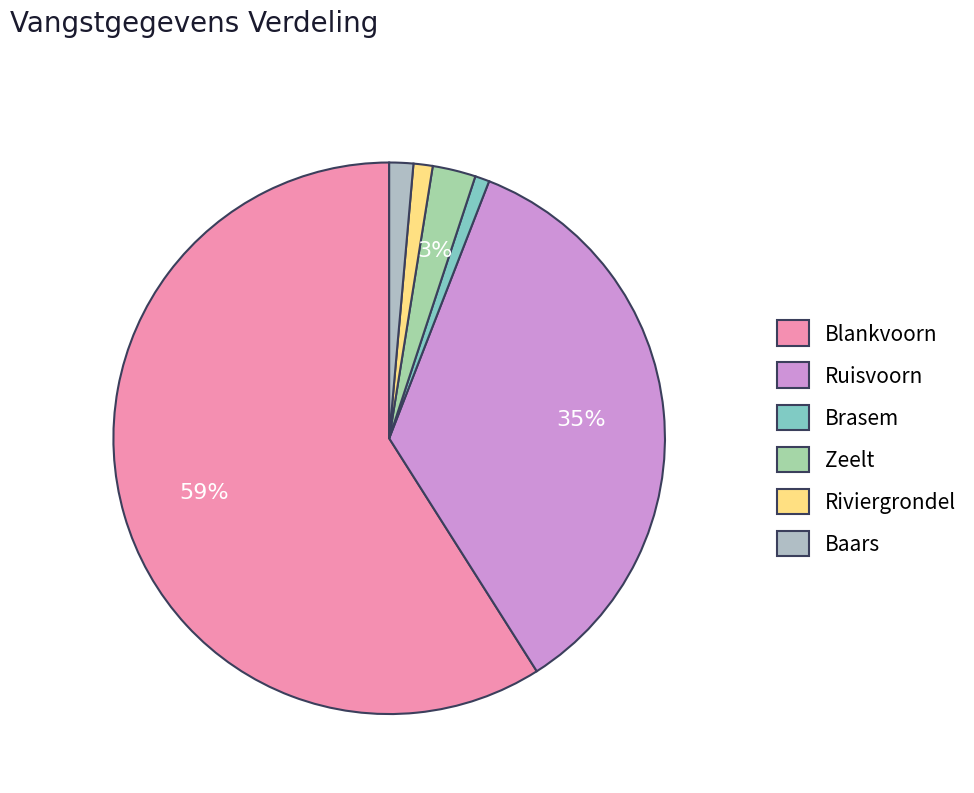

To the nearest percent, what percentage of the pie is Brasem?

1%